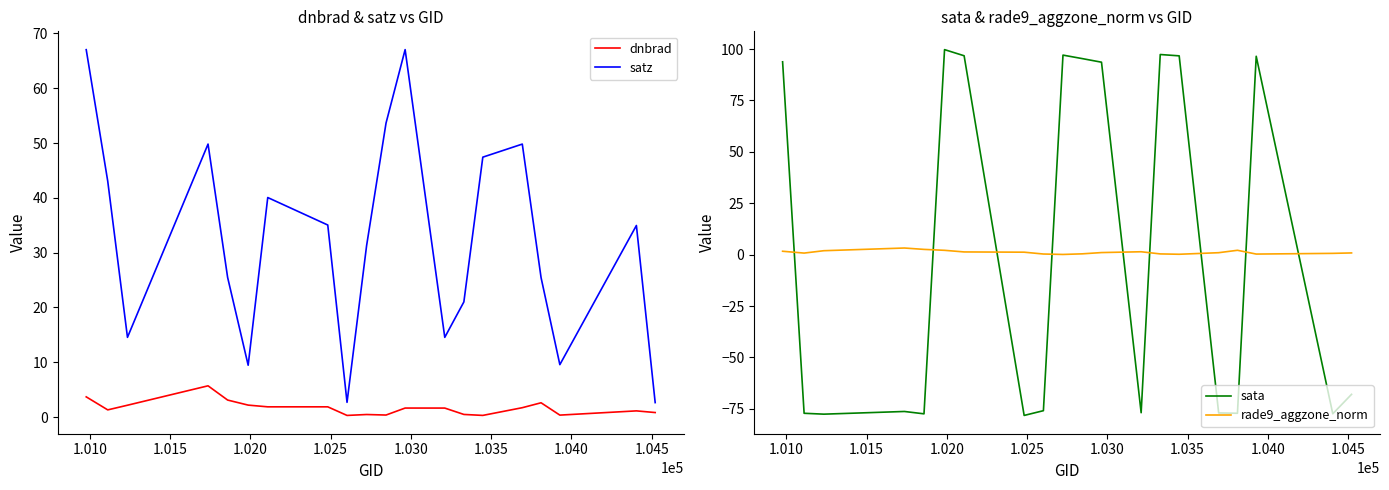

How many data points in dnbrad are above 1?

13